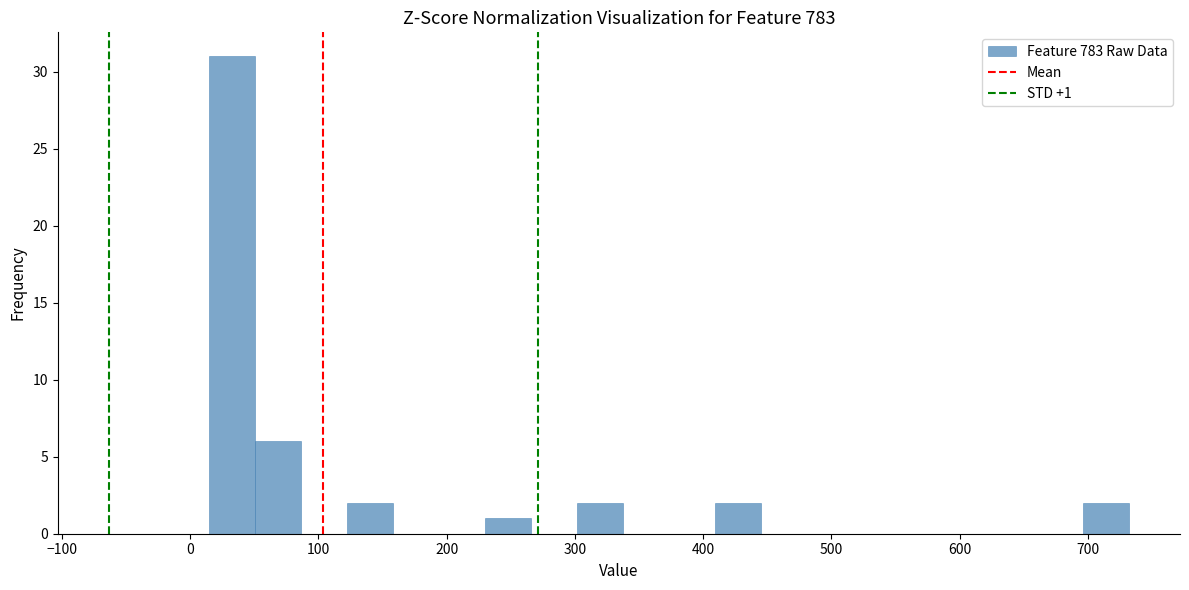

Around what value on the x-axis is the tallest bar? Give the approximate position of its centre, as read against the axis.

30